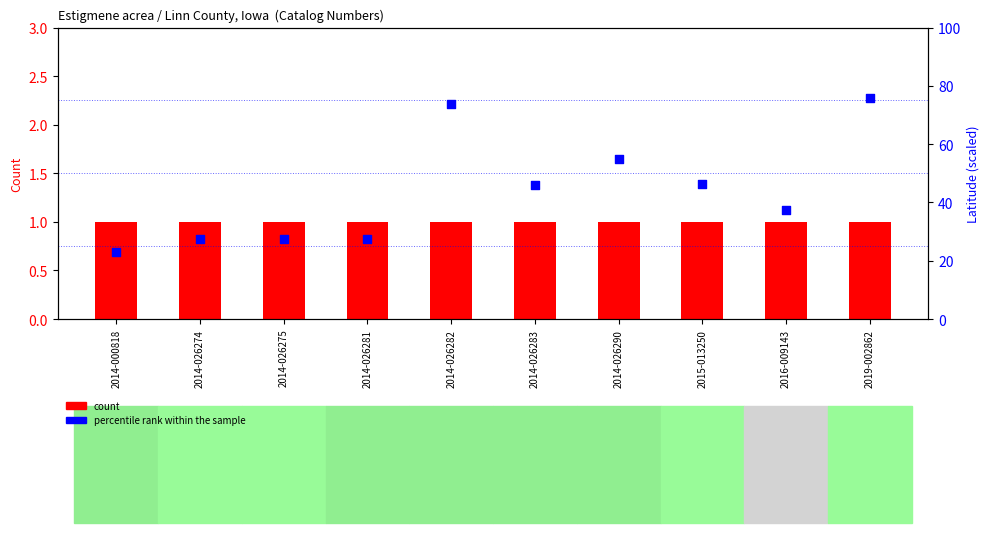

Is the value of percentile rank within the sample at 2014-026283 greater than the value of count at 2014-026275?

Yes